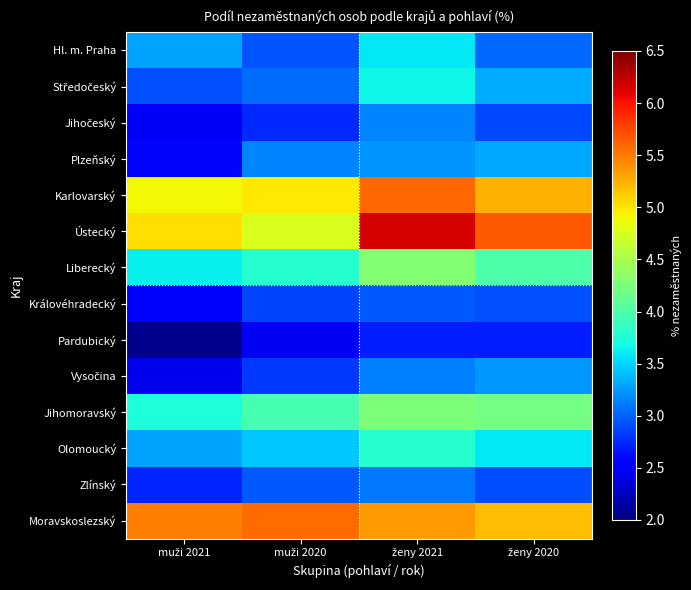

At which category does the chart reach its minimum across all series?

muži 2021